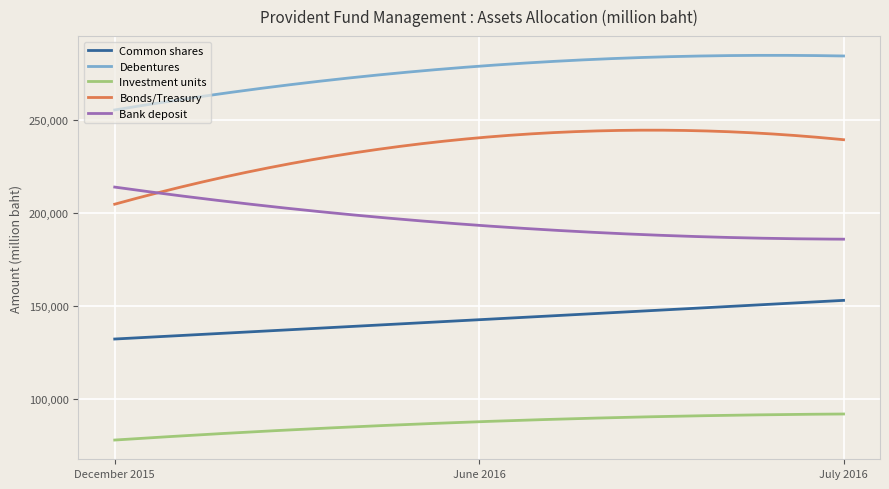

True or false: Bank deposit and Debentures cross at least once.

False